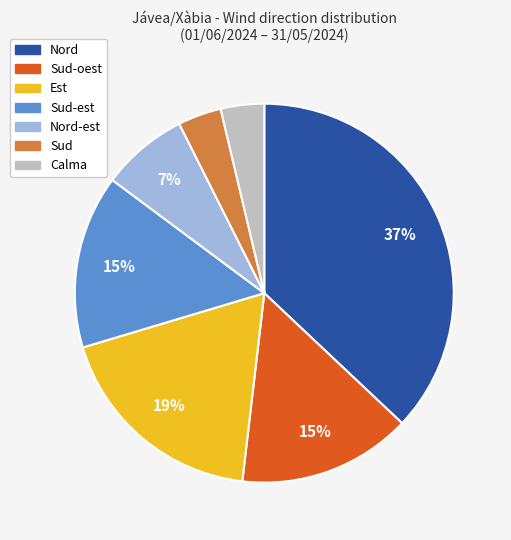

Is there any slice that represents more than half of the pie?

No